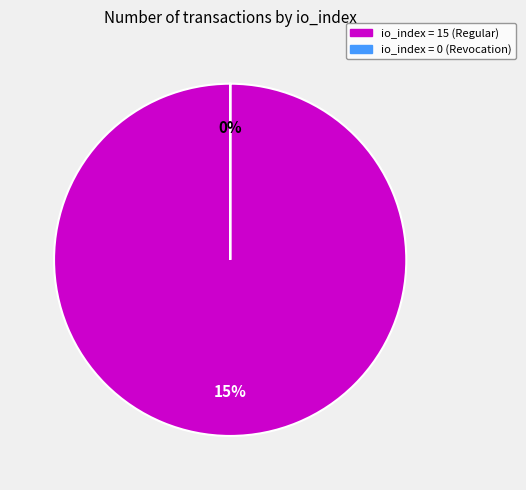

The io_index=0 (Revocation) slice represents 0% of the pie. True or false?

True